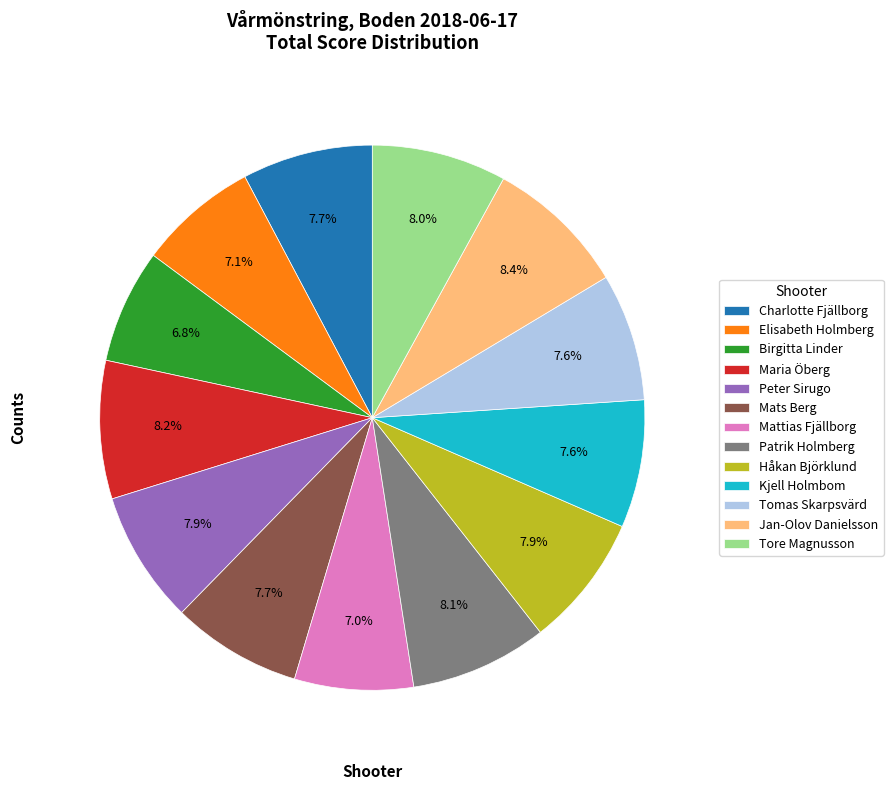

What percentage is the Patrik Holmberg slice, to the nearest percent?

8%